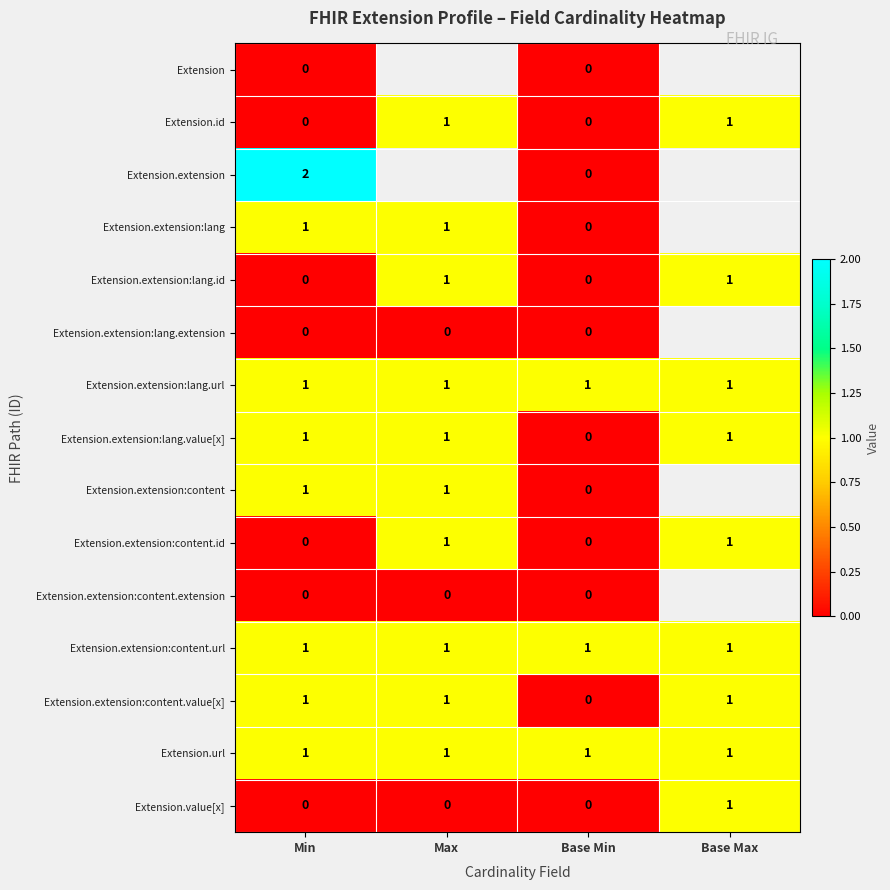

How many values in the Extension.extension:lang.value[x] series are below 1?

1